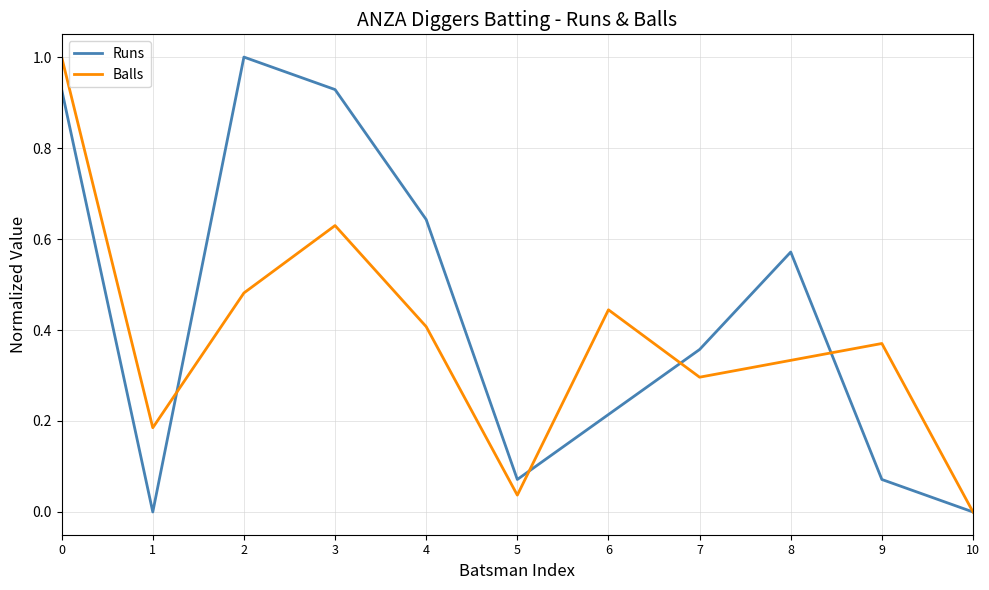

Is the value of Runs at 9 greater than the value of Balls at 9?

No